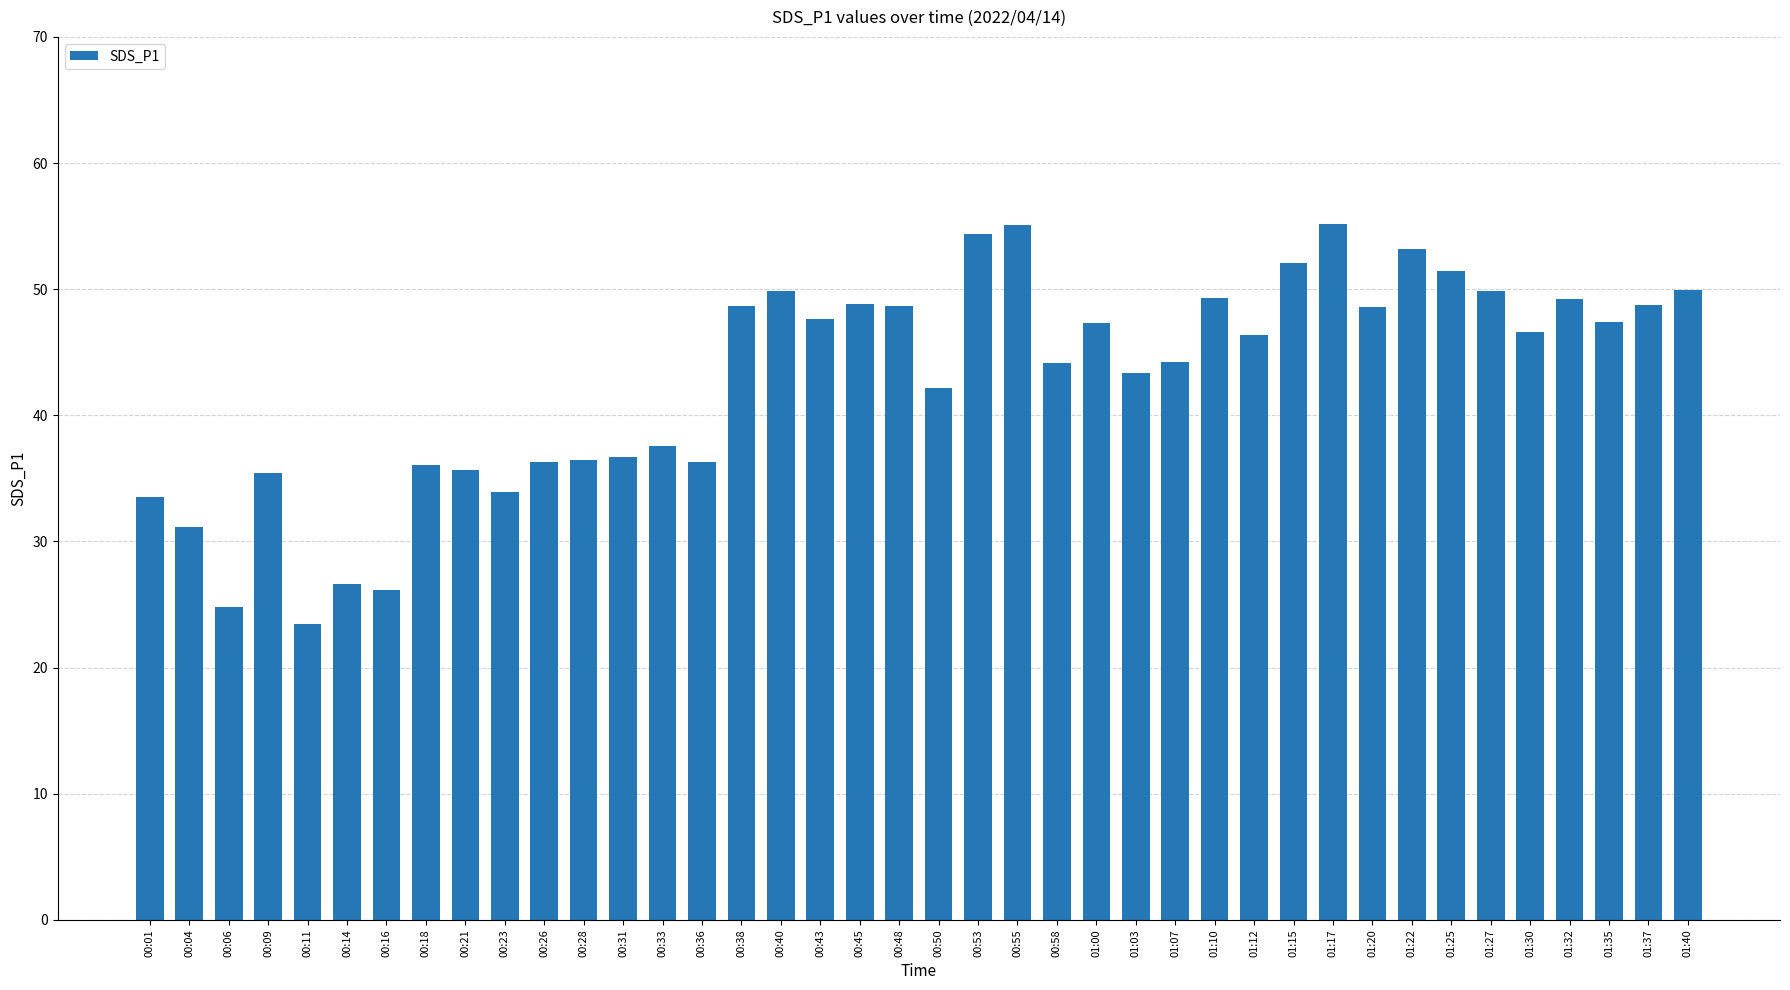

Approximately how many times larger is the value at 01:00 compared to 01:37?

1.0